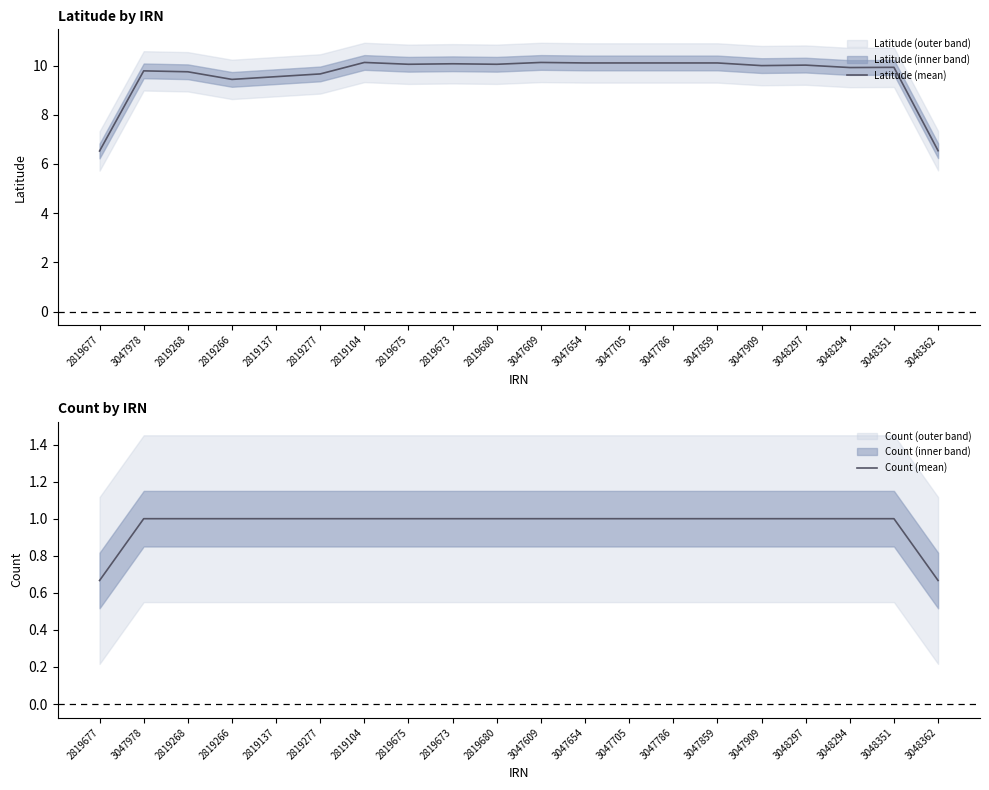

How many data points in Latitude (mean) are less than 10?

10